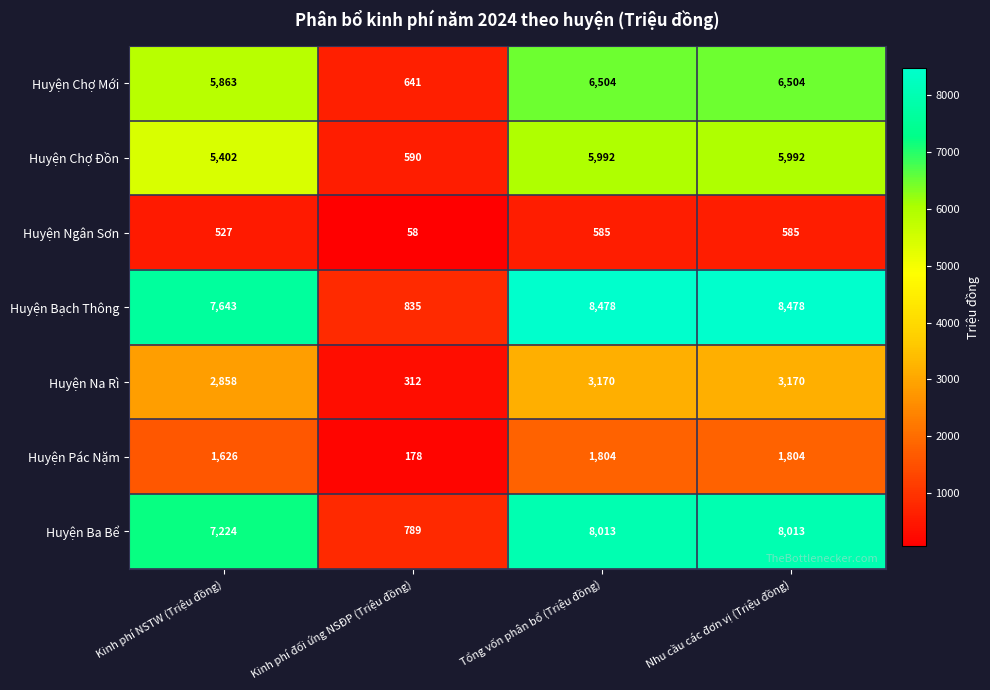

Reading right to left, list all the values displayed in this chart.

Huyện Chợ Mới: Nhu cầu các đơn vị (Triệu đồng)=6504	Tổng vốn phân bổ (Triệu đồng)=6504	Kinh phí đối ứng NSĐP (Triệu đồng)=641	Kinh phí NSTW (Triệu đồng)=5863
Huyện Chợ Đồn: Nhu cầu các đơn vị (Triệu đồng)=5992	Tổng vốn phân bổ (Triệu đồng)=5992	Kinh phí đối ứng NSĐP (Triệu đồng)=590	Kinh phí NSTW (Triệu đồng)=5402
Huyện Ngân Sơn: Nhu cầu các đơn vị (Triệu đồng)=585	Tổng vốn phân bổ (Triệu đồng)=585	Kinh phí đối ứng NSĐP (Triệu đồng)=58	Kinh phí NSTW (Triệu đồng)=527
Huyện Bạch Thông: Nhu cầu các đơn vị (Triệu đồng)=8478	Tổng vốn phân bổ (Triệu đồng)=8478	Kinh phí đối ứng NSĐP (Triệu đồng)=835	Kinh phí NSTW (Triệu đồng)=7643
Huyện Na Rì: Nhu cầu các đơn vị (Triệu đồng)=3170	Tổng vốn phân bổ (Triệu đồng)=3170	Kinh phí đối ứng NSĐP (Triệu đồng)=312	Kinh phí NSTW (Triệu đồng)=2858
Huyện Pác Nặm: Nhu cầu các đơn vị (Triệu đồng)=1804	Tổng vốn phân bổ (Triệu đồng)=1804	Kinh phí đối ứng NSĐP (Triệu đồng)=178	Kinh phí NSTW (Triệu đồng)=1626
Huyện Ba Bể: Nhu cầu các đơn vị (Triệu đồng)=8013	Tổng vốn phân bổ (Triệu đồng)=8013	Kinh phí đối ứng NSĐP (Triệu đồng)=789	Kinh phí NSTW (Triệu đồng)=7224